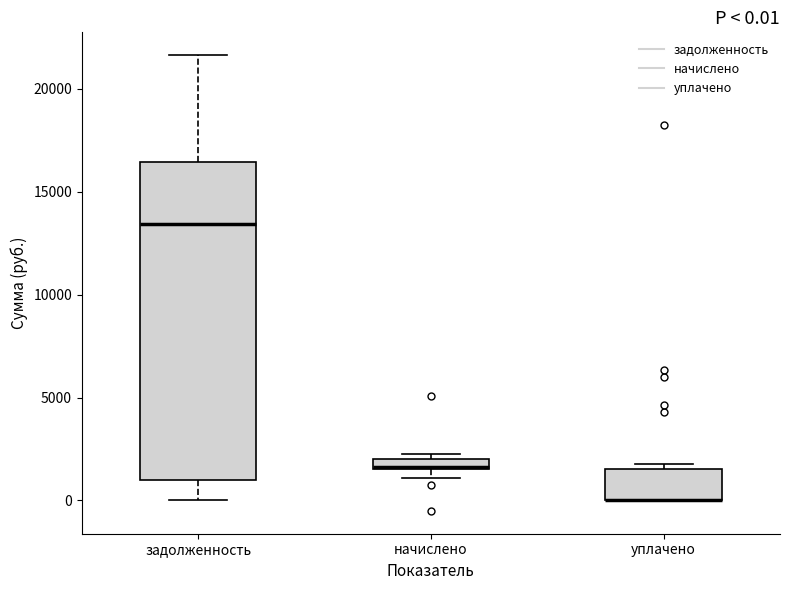

Which box is the tallest, from its lower edge to its upper edge?

задолженность